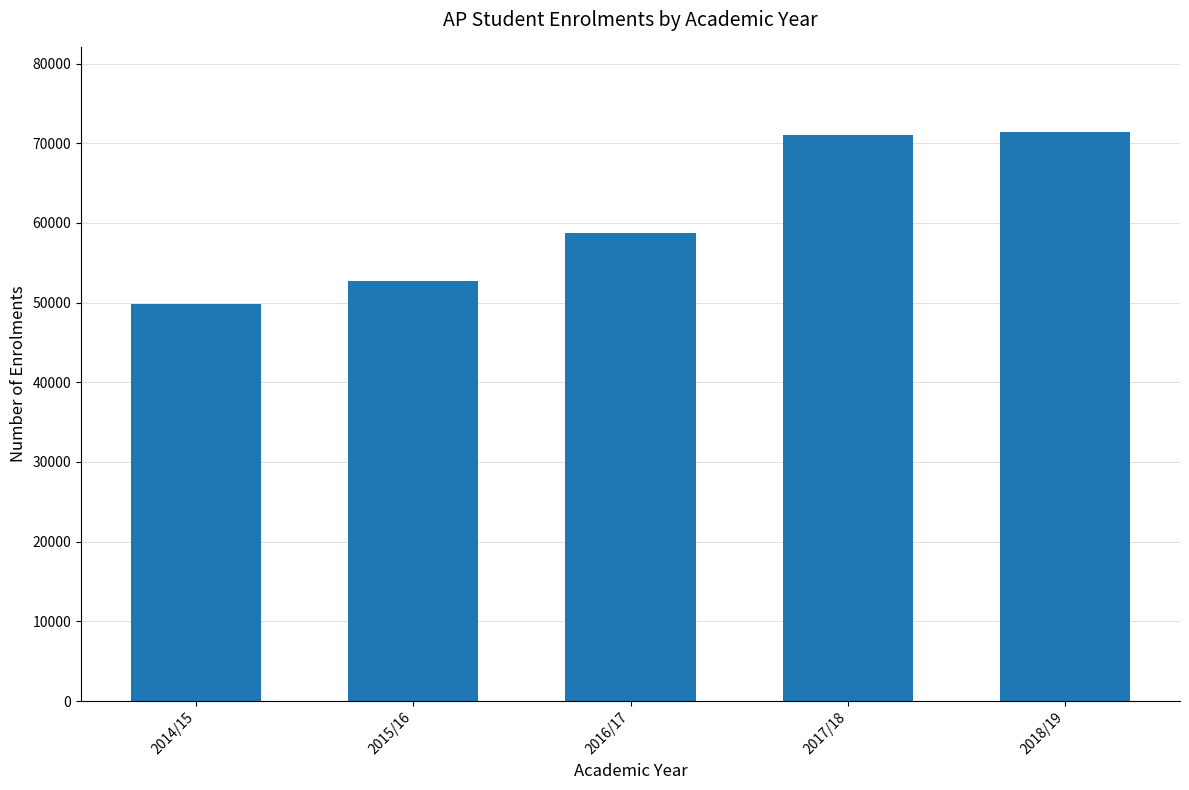

What is the label of the 3rd bar from the right?

2016/17